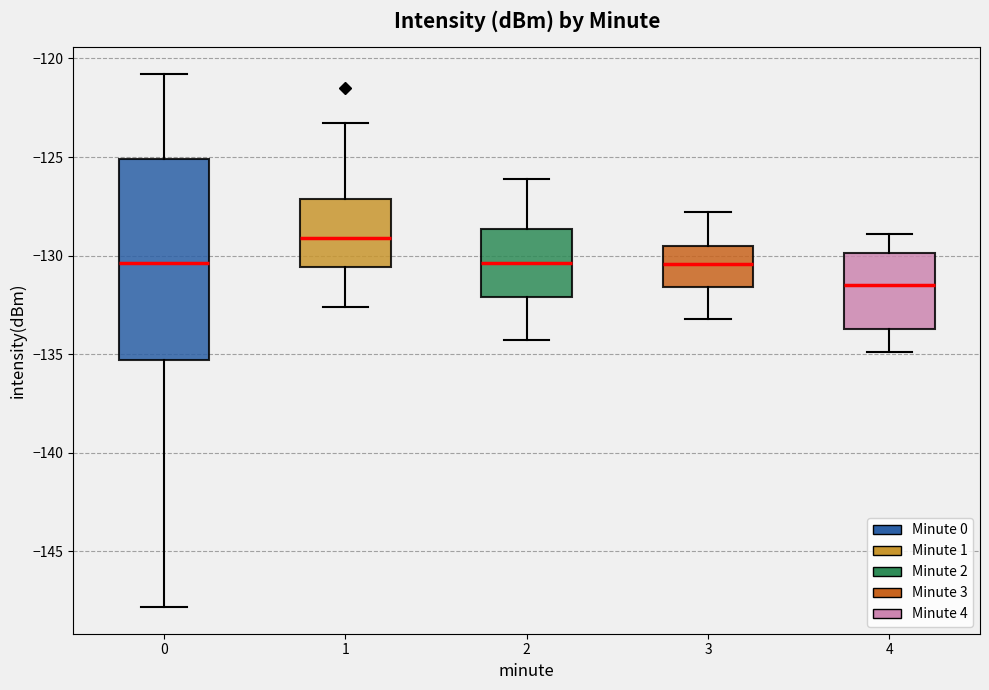

Where is the lower edge of the box at x = 4 on the y-axis? The values are not printed on the chart, so give them approximately, as read against the axis.

-133.5